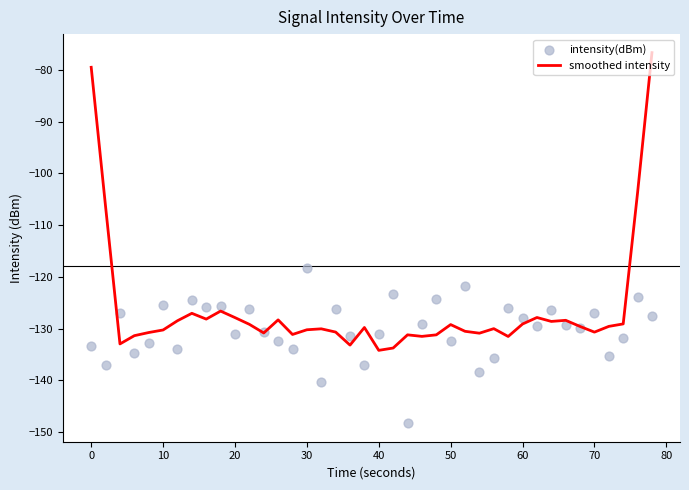

What are all the series names shown in the legend?

smoothed intensity, intensity(dBm)